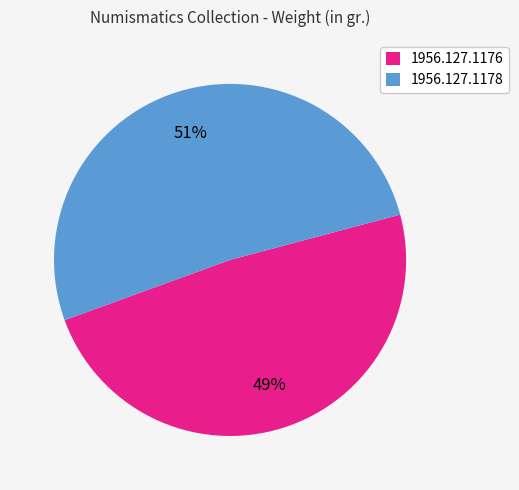

To the nearest percent, what is the combined percentage of 1956.127.1176 and 1956.127.1178?

100%